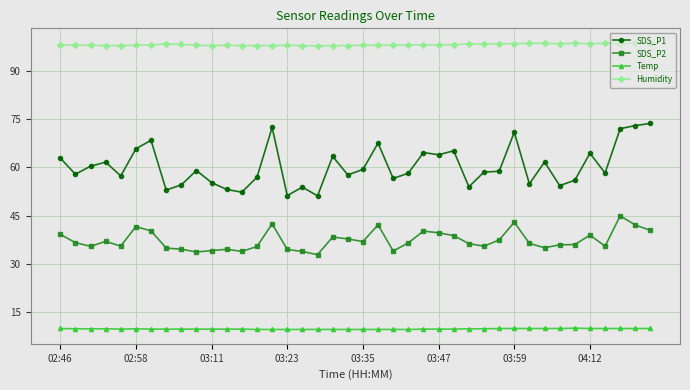

True or false: Humidity and Temp intersect in this chart.

False